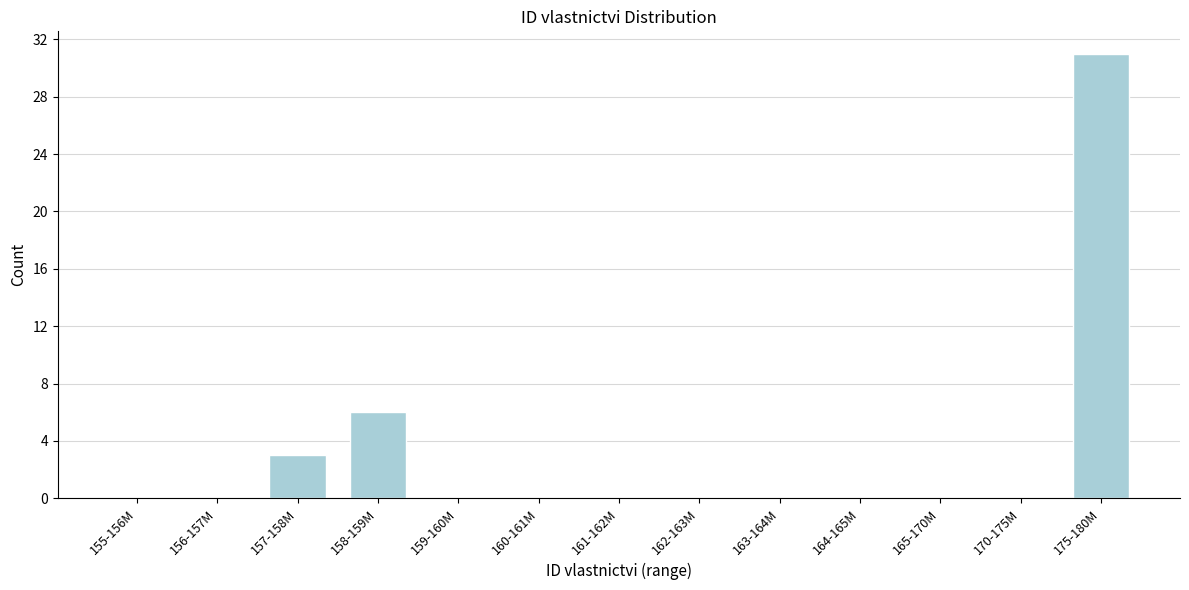

Reading left to right, list all the values displayed in this chart.

155-156M=0	156-157M=0	157-158M=3	158-159M=6	159-160M=0	160-161M=0	161-162M=0	162-163M=0	163-164M=0	164-165M=0	165-170M=0	170-175M=0	175-180M=31